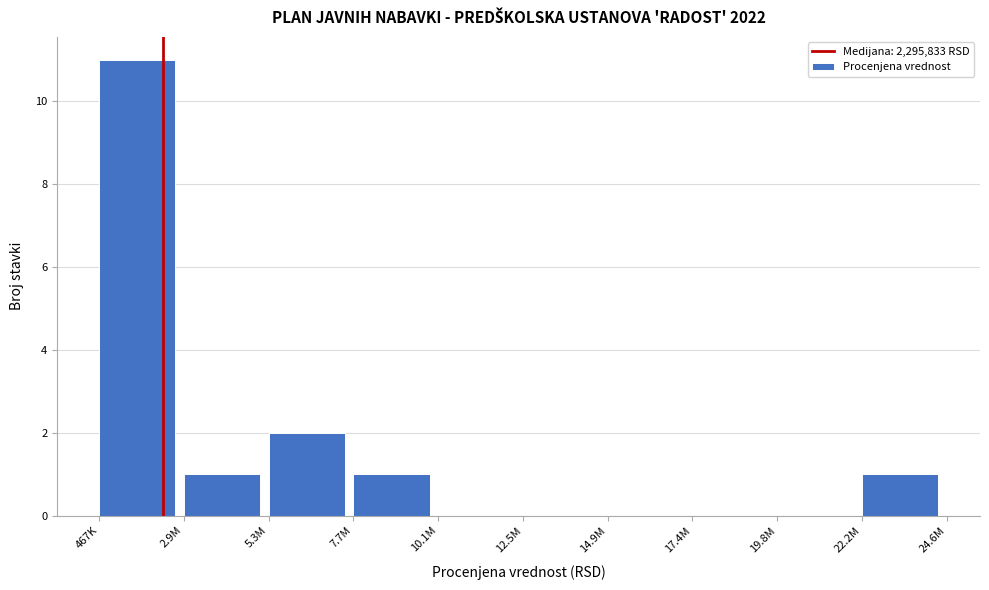

Reading left to right, list all the values displayed in this chart.

467K=11	2.9M=1	5.3M=2	7.7M=1	10.1M=0	12.5M=0	14.9M=0	17.4M=0	19.8M=0	22.2M=1